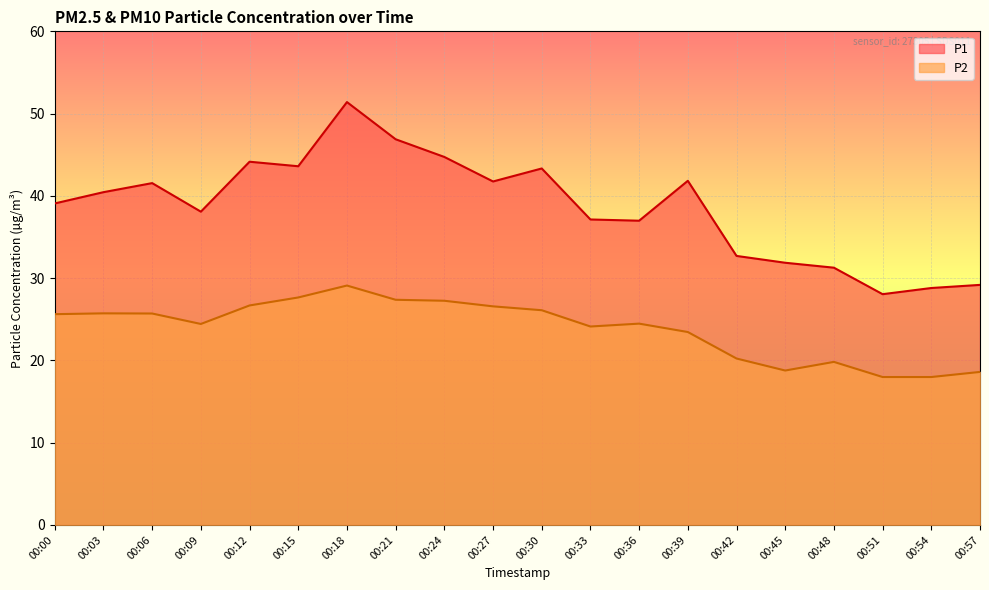

What are all the series names shown in the legend?

P1, P2